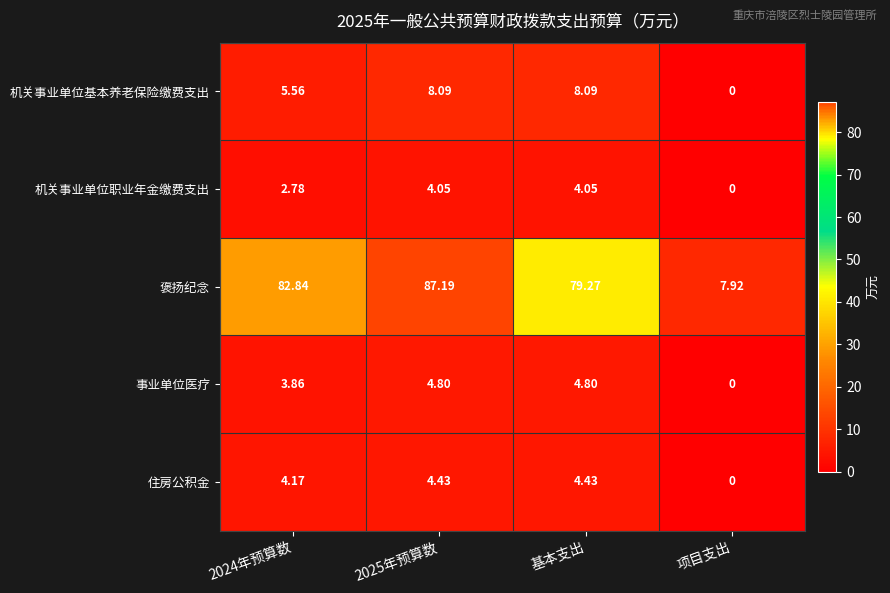

At which label does 住房公积金 reach its minimum?

项目支出